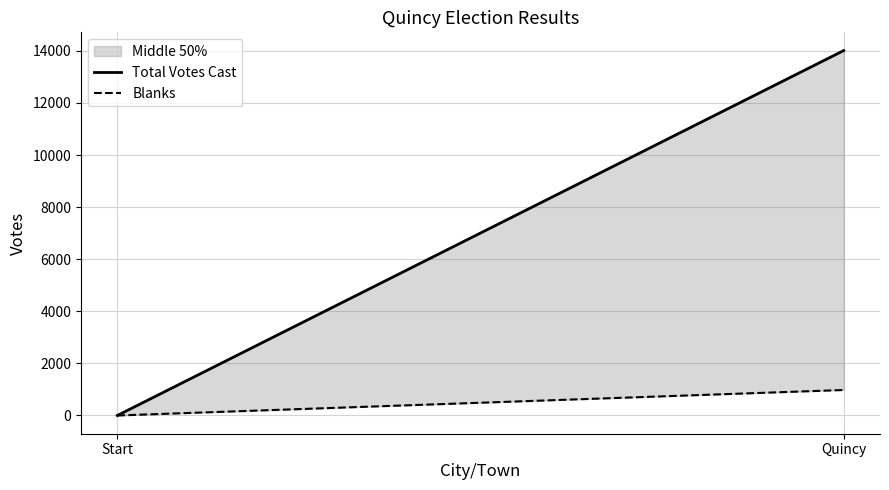

Which category has the highest value in the Blanks series?

Quincy